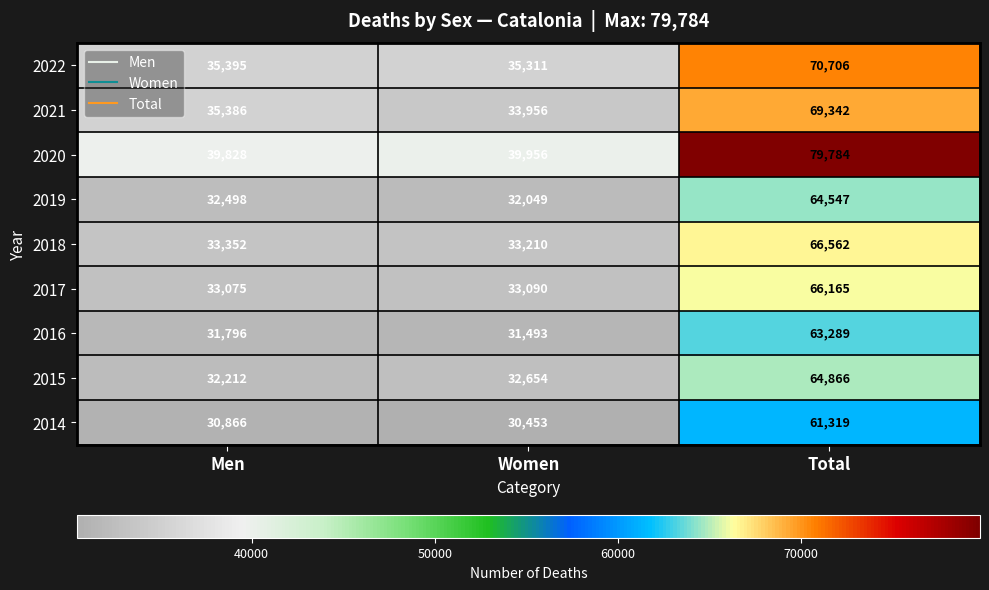

Is it true that 2015 equals 64866 at Total?

True